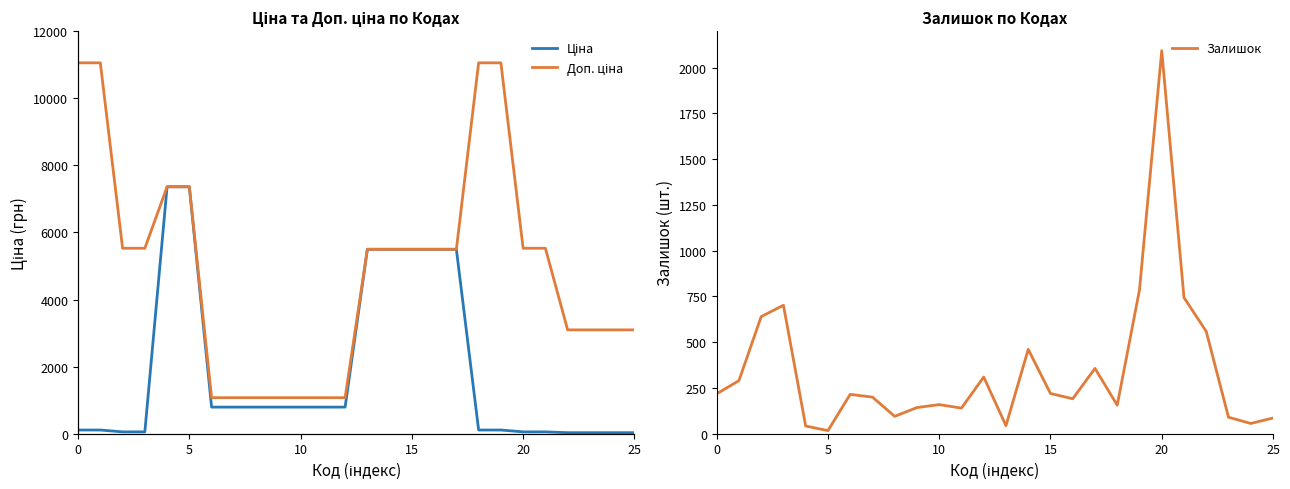

What is the highest value of the Залишок series?

2093